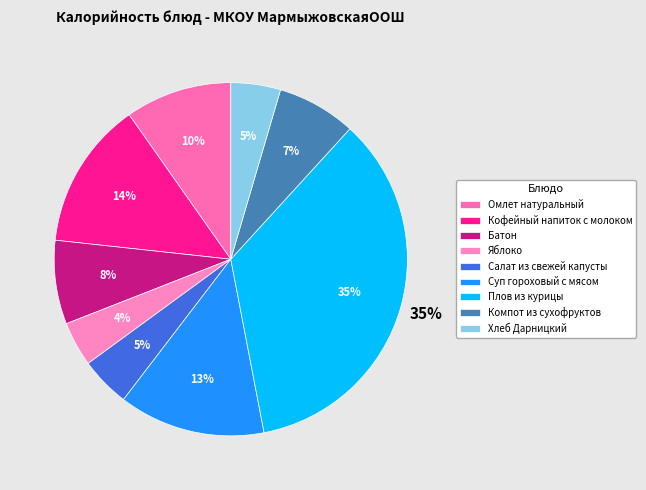

What percentage do Плов из курицы and Суп гороховый с мясом together represent?

48.6%